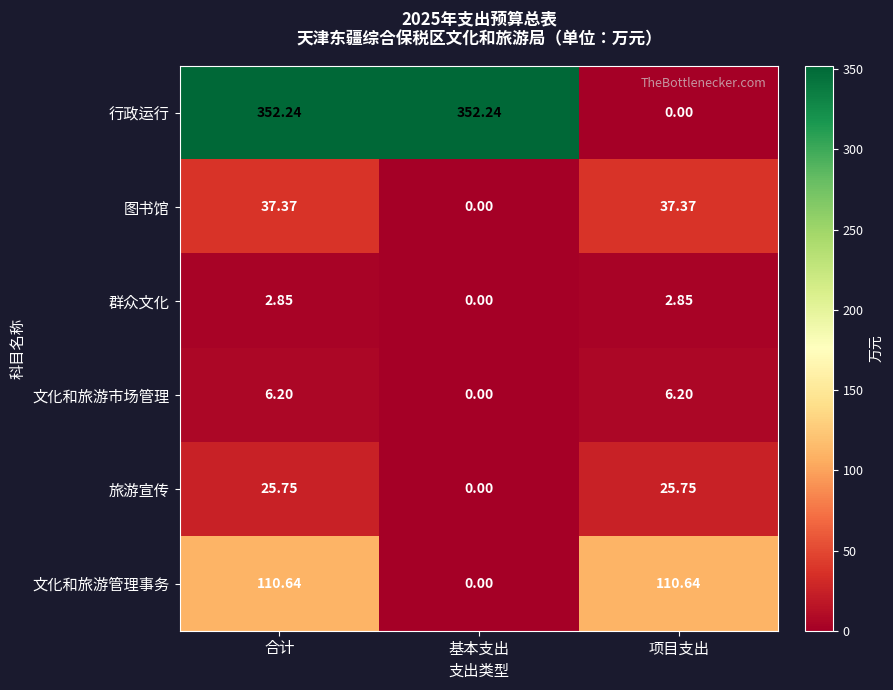

Rank the series by their maximum value, from lowest to highest.

群众文化, 文化和旅游市场管理, 旅游宣传, 图书馆, 文化和旅游管理事务, 行政运行